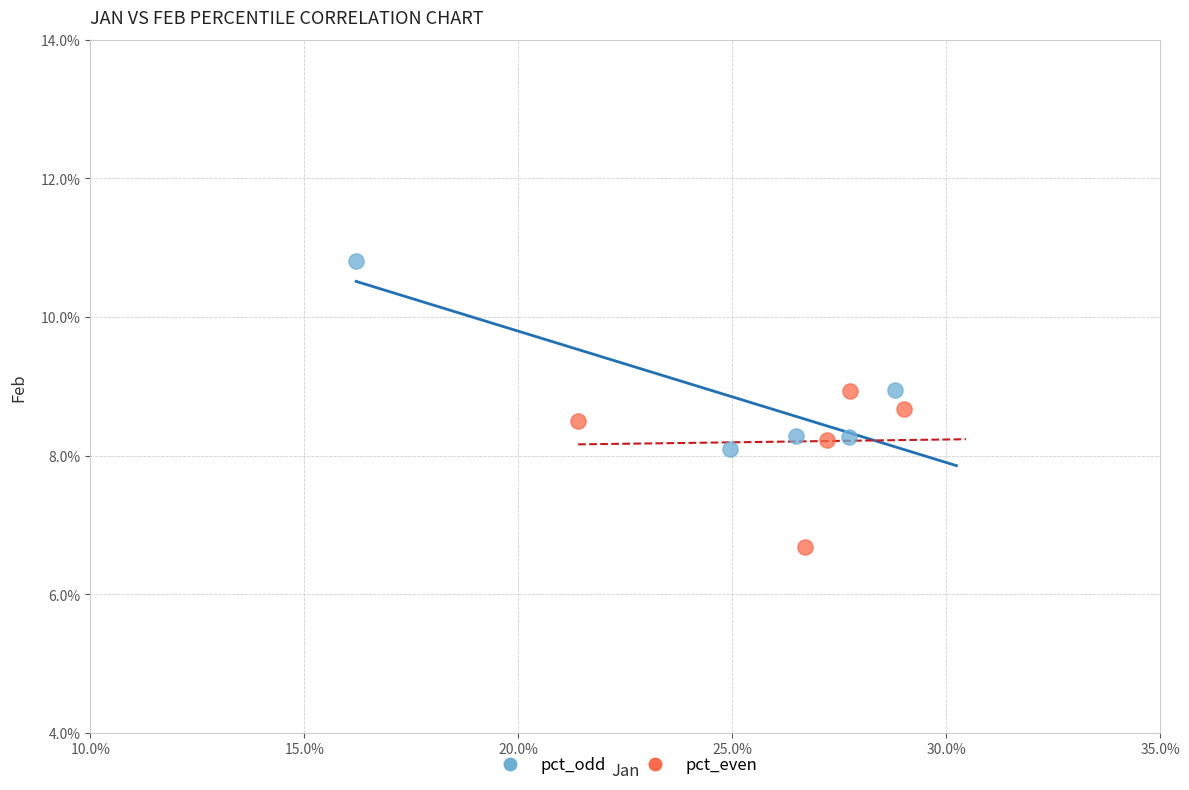

Which series has the widest spread of Y values?

pct_odd